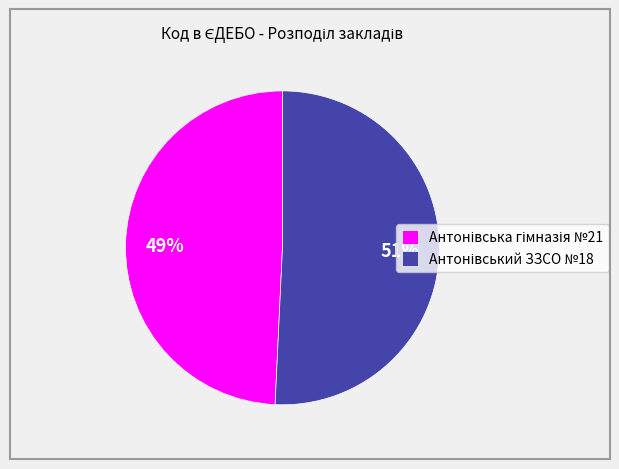

To the nearest percent, what is the average slice percentage?

50%